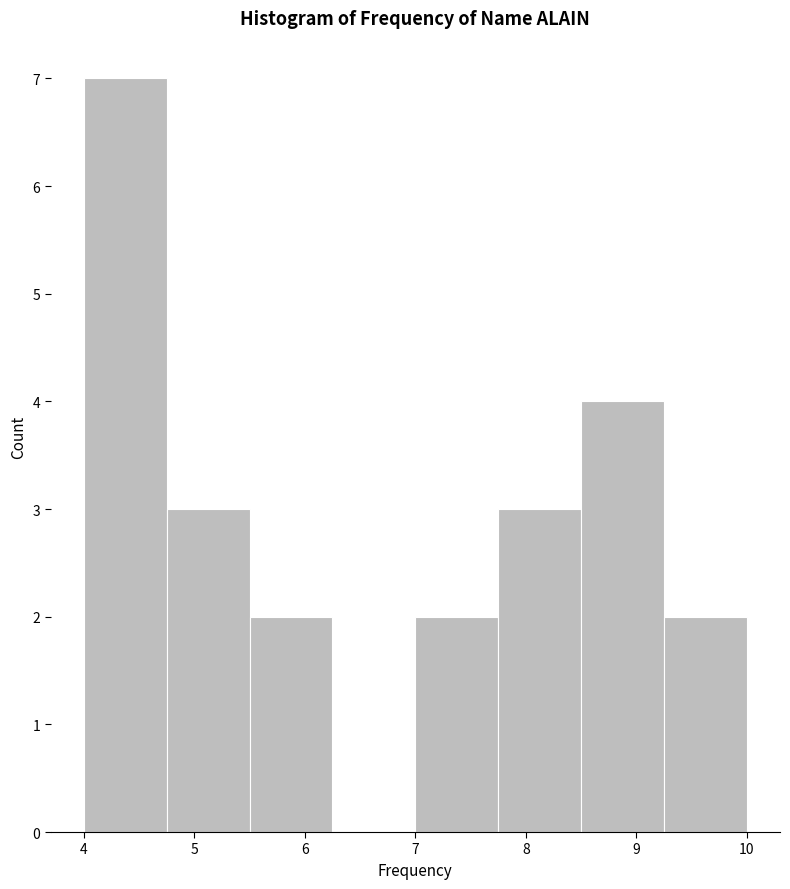

Reading left to right, transcribe this chart: for each bar, give the range it covers on the x-axis and its height. Neither the bar edges nor the heights are printed on the chart, so give them approximately, as read against the axes.

4.00 to 4.75: 7
4.75 to 5.50: 3
5.50 to 6.25: 2
6.25 to 7.00: 0
7.00 to 7.75: 2
7.75 to 8.50: 3
8.50 to 9.25: 4
9.25 to 10.00: 2